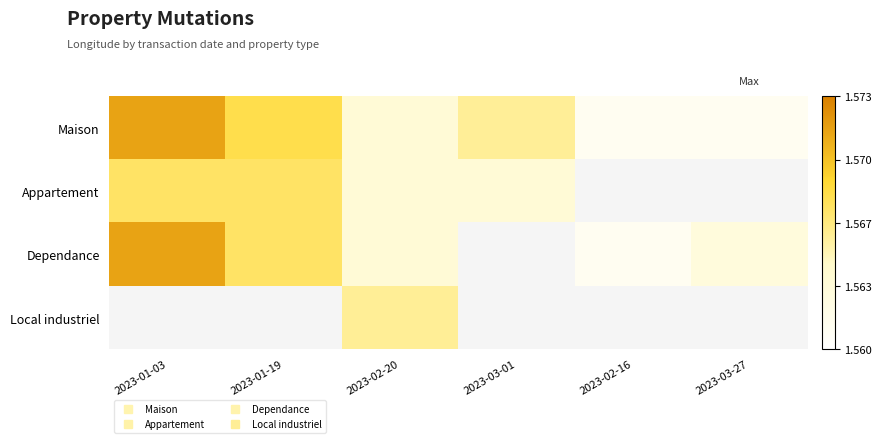

What is the minimum value shown in the chart?

1.6